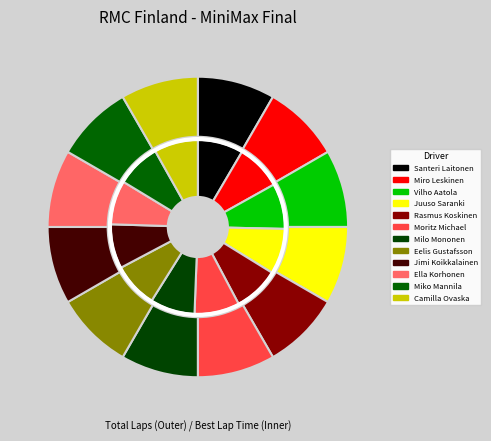

Rank the categories by value from highest to lowest.

Camilla Ovaska, Miko Mannila, Ella Korhonen, Jimi Koikkalainen, Eelis Gustafsson, Milo Mononen, Moritz Michael, Rasmus Koskinen, Juuso Saranki, Vilho Aatola, Miro Leskinen, Santeri Laitonen